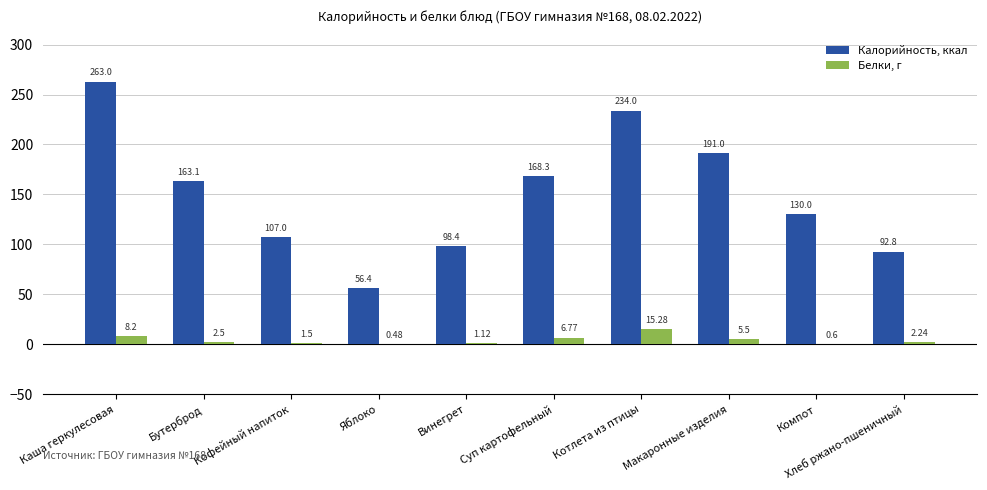

Are the bars grouped side by side (vs. stacked)?

Yes